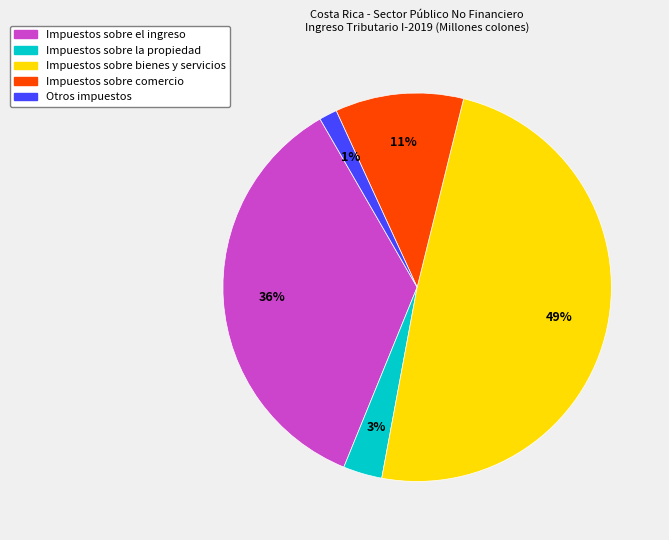

Does Otros impuestos represent more than half of the total?

No